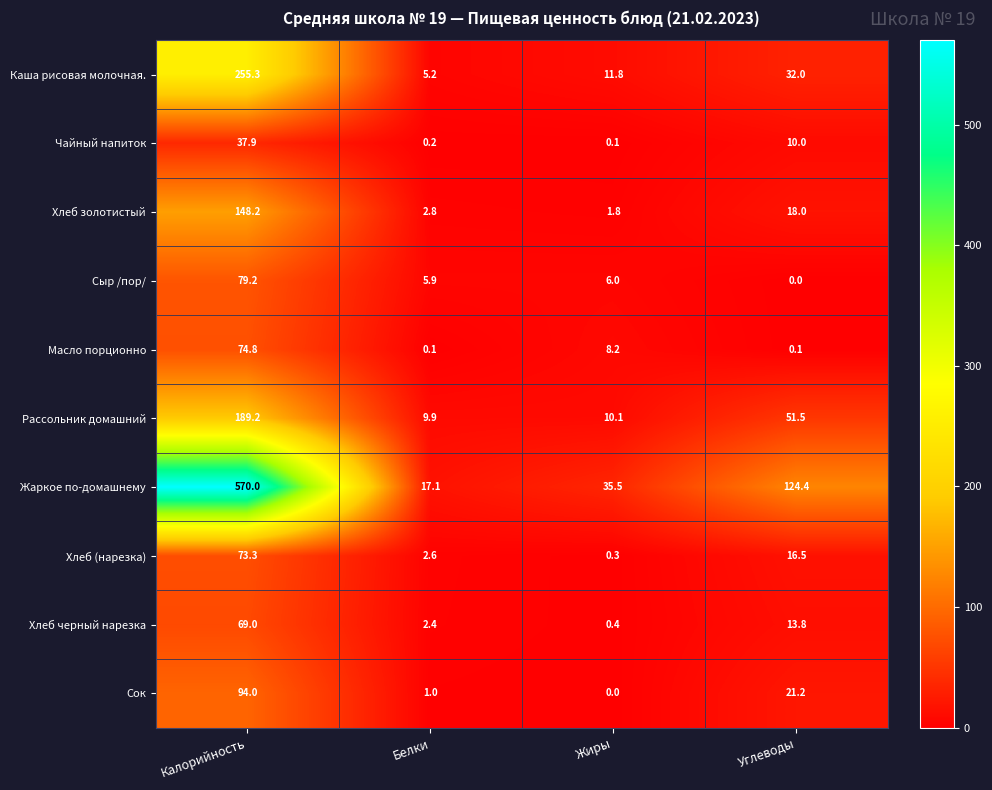

Which series has the widest spread of values?

Жаркое по-домашнему